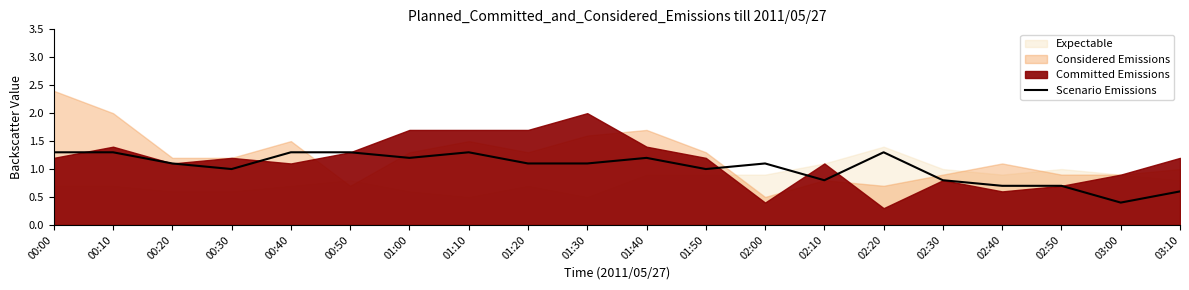

Is it true that the value at 00:00 is 0.9?

False